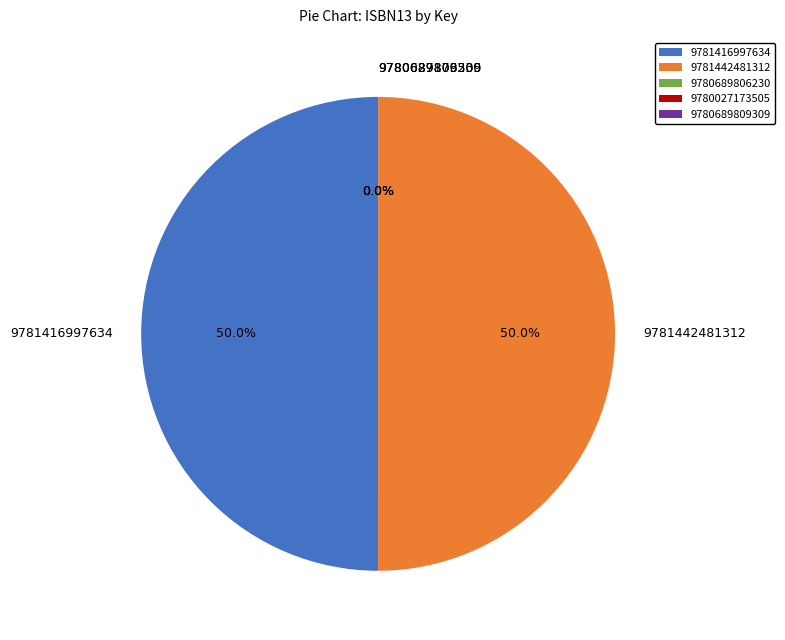

How much of the chart is everything except 9781442481312?

50.0%